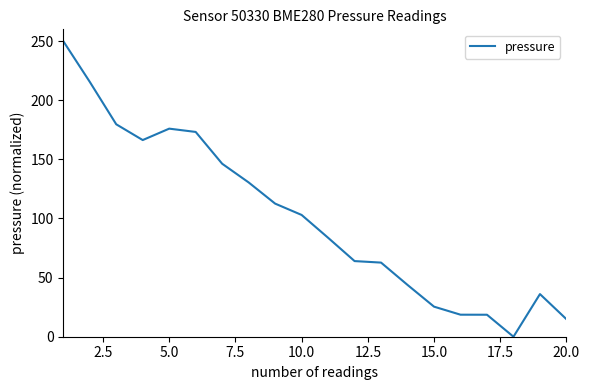

What is the greatest value displayed?

250.0